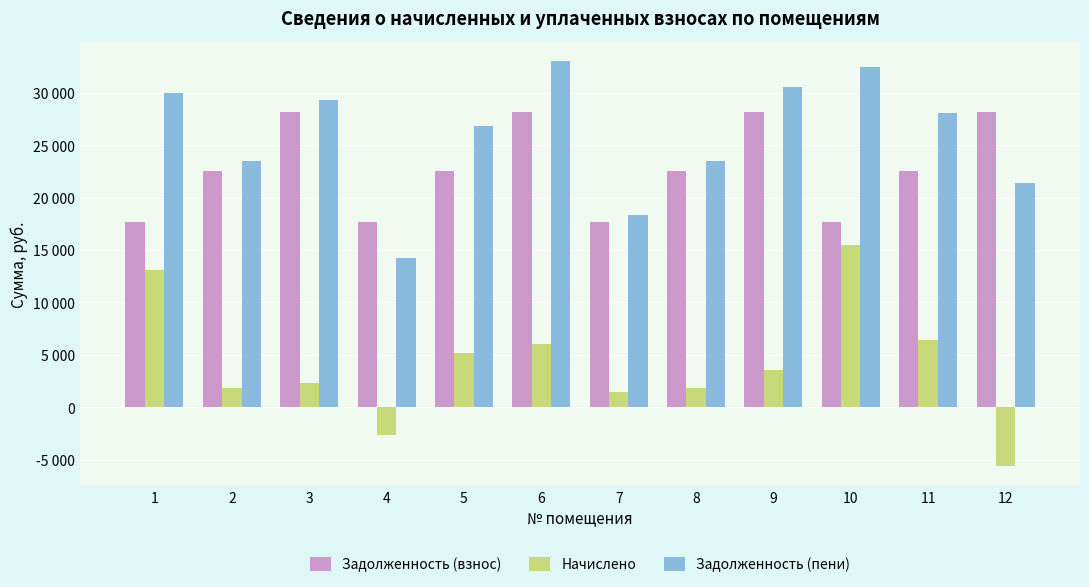

What are all the series names shown in the legend?

Задолженность (взнос), Начислено, Задолженность (пени)